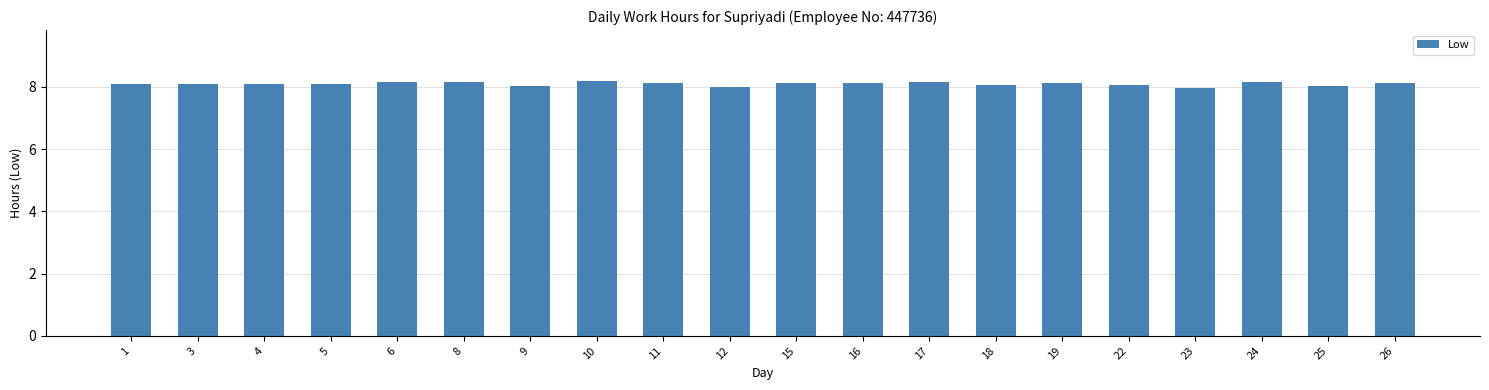

The chart shows a value of 11.2 at 23. True or false?

False